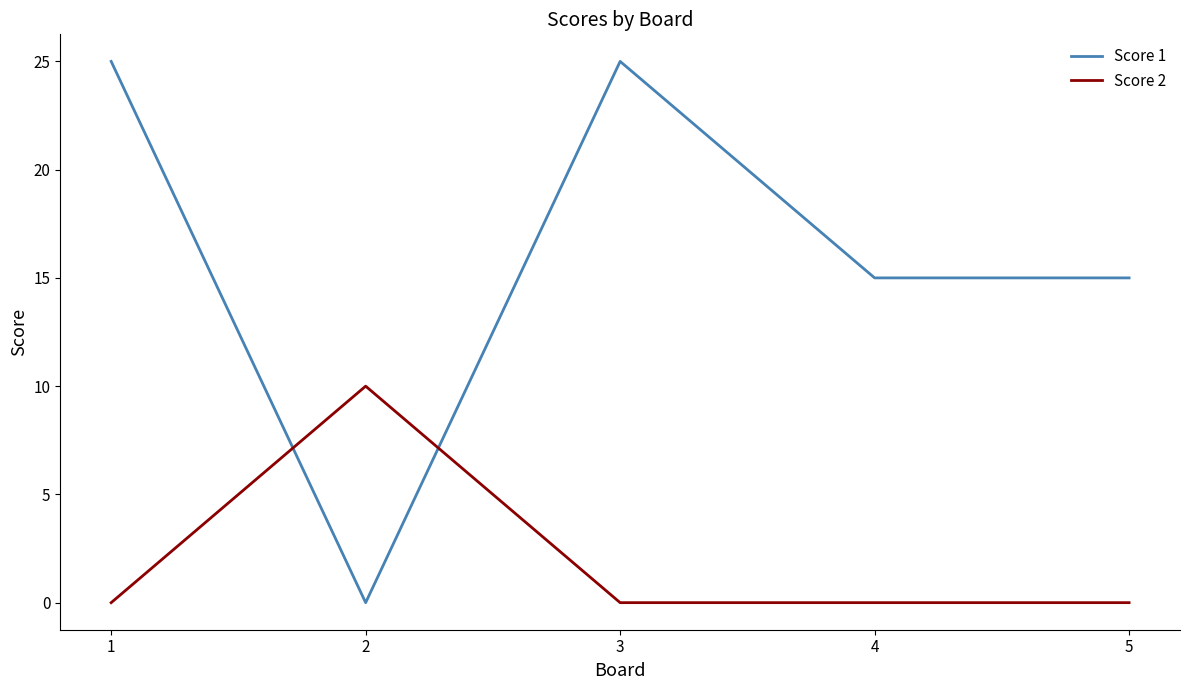

What is the total value across all series at 2?

10